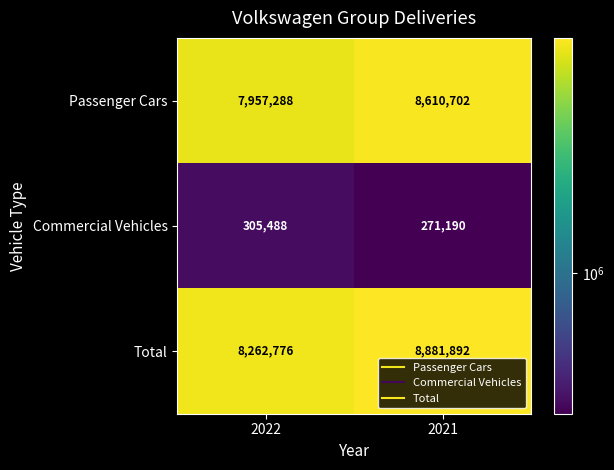

List the labels in order of Total value, largest first.

2021, 2022